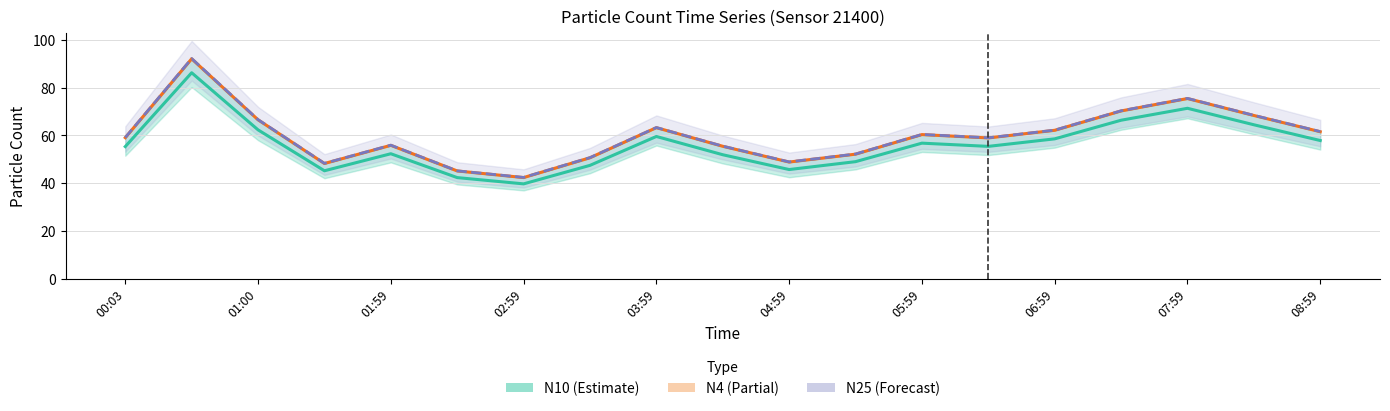

How many lines are shown in the chart?

3